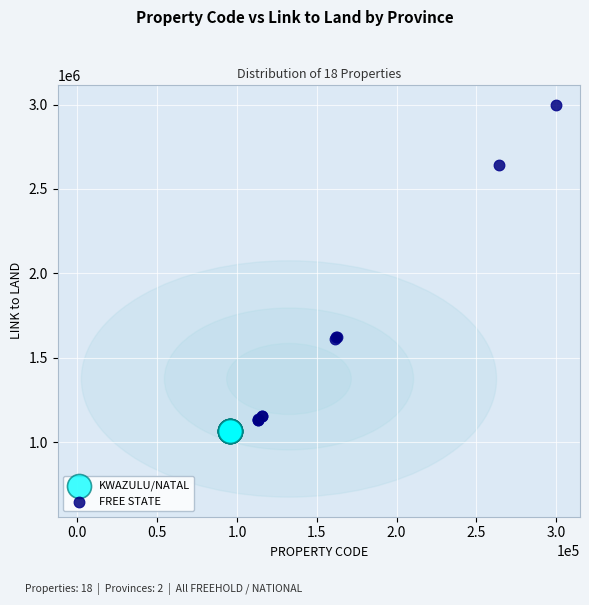

Which series contains the highest Y value?

FREE STATE